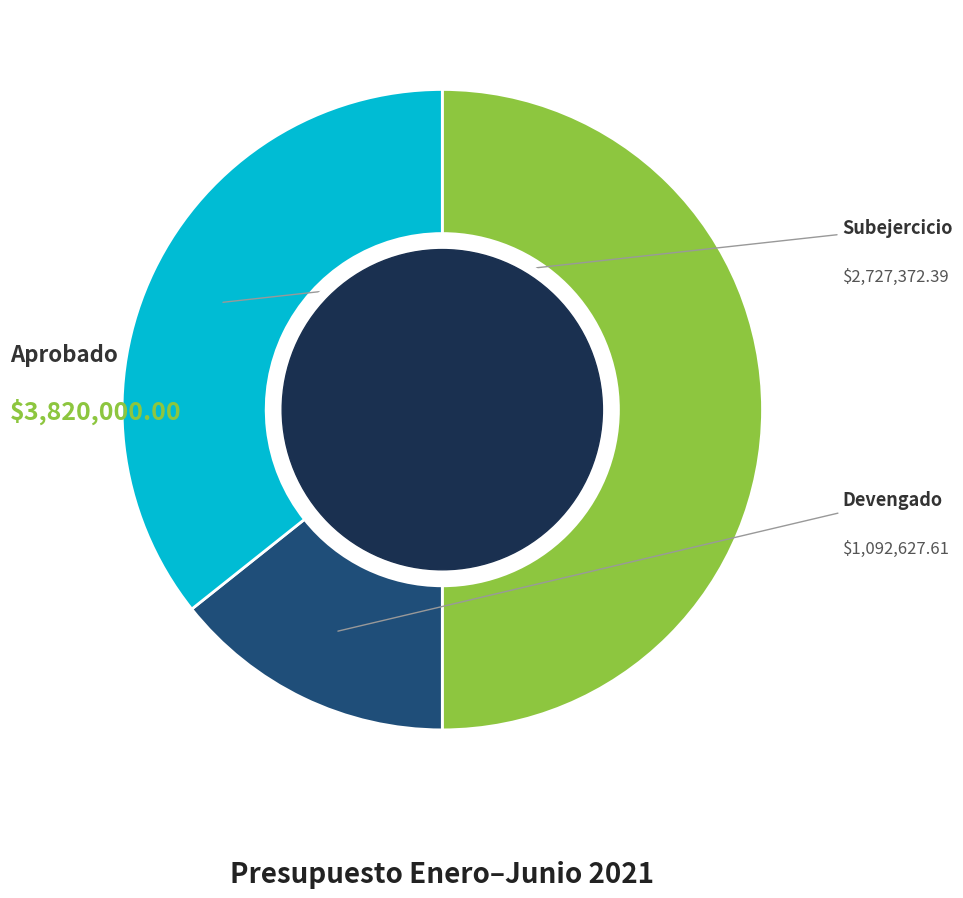

To the nearest percent, what is the combined percentage of Devengado and Aprobado?

64%